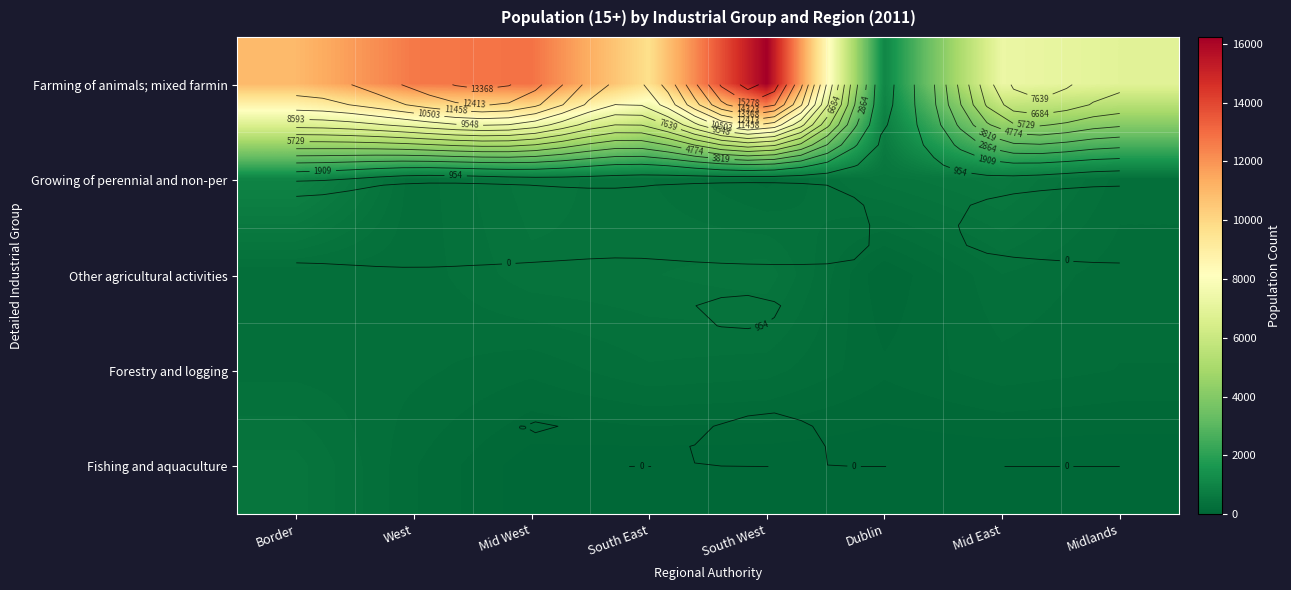

Between South West and Mid East, which is larger?

South West